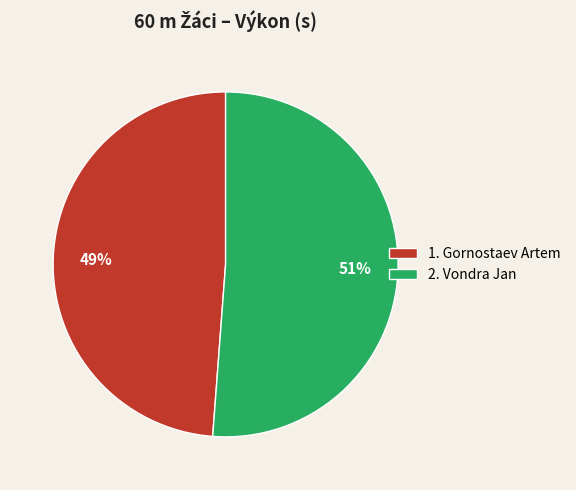

Is 1. Gornostaev Artem the majority of the pie?

No